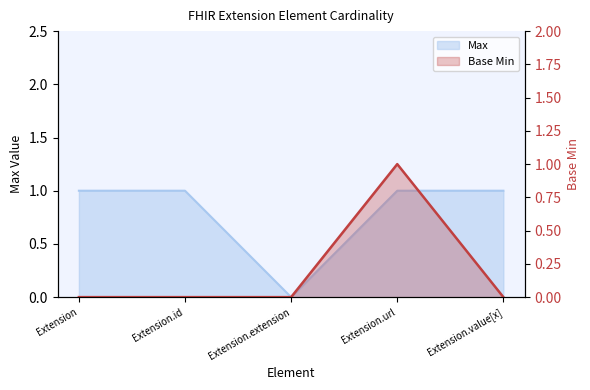

Is it true that Max equals 0 at Extension?

False